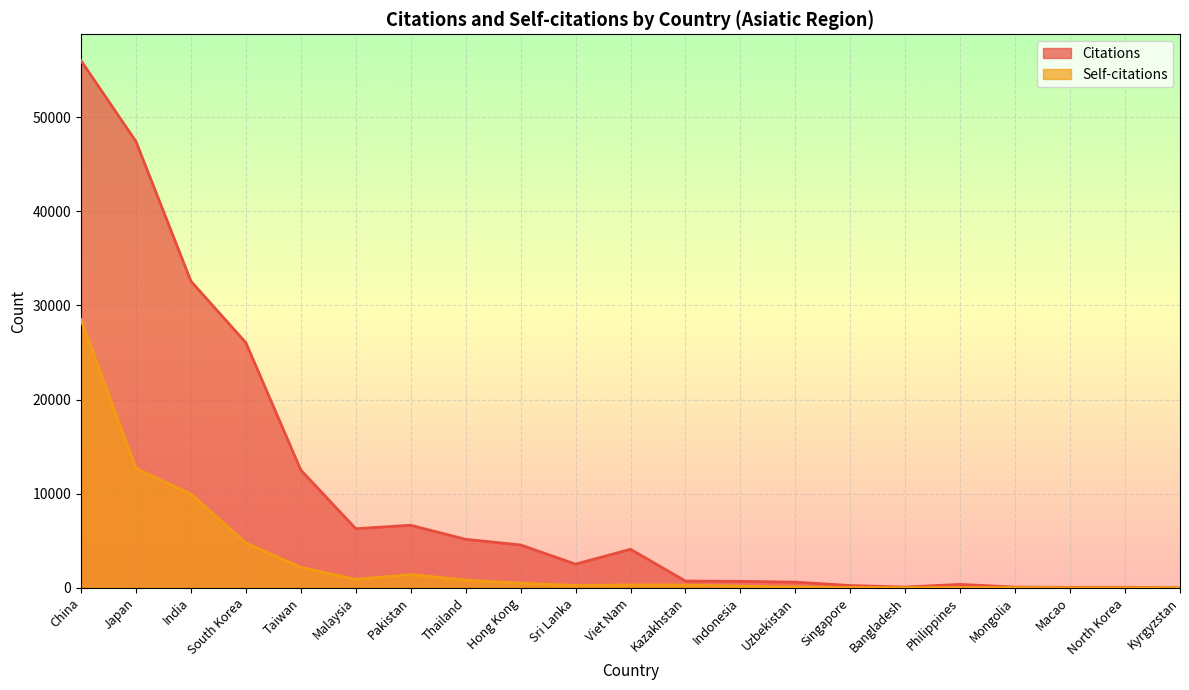

True or false: Citations and Self-citations cross at least once.

False